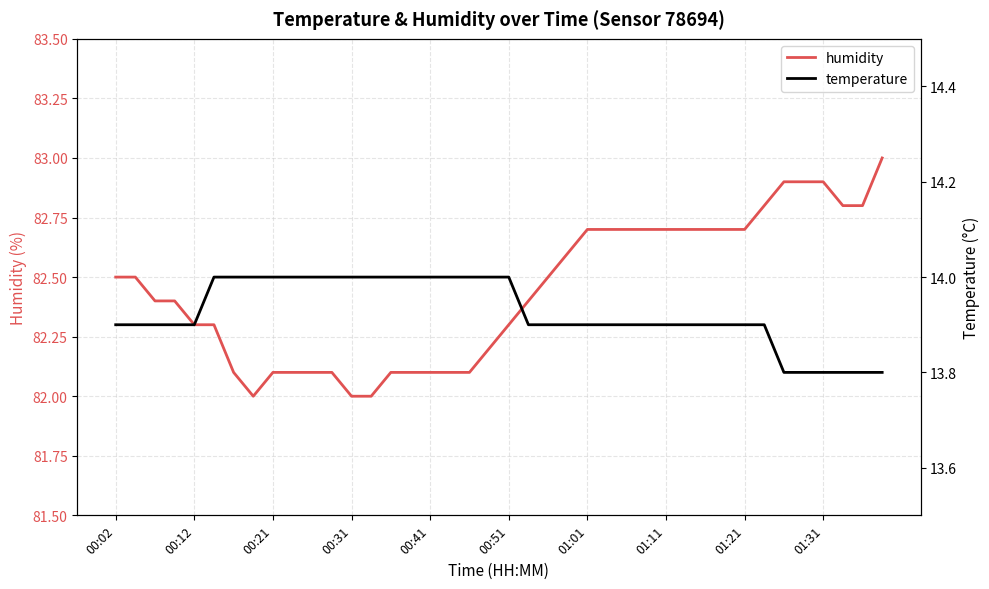

What is the maximum value for humidity?

83.0